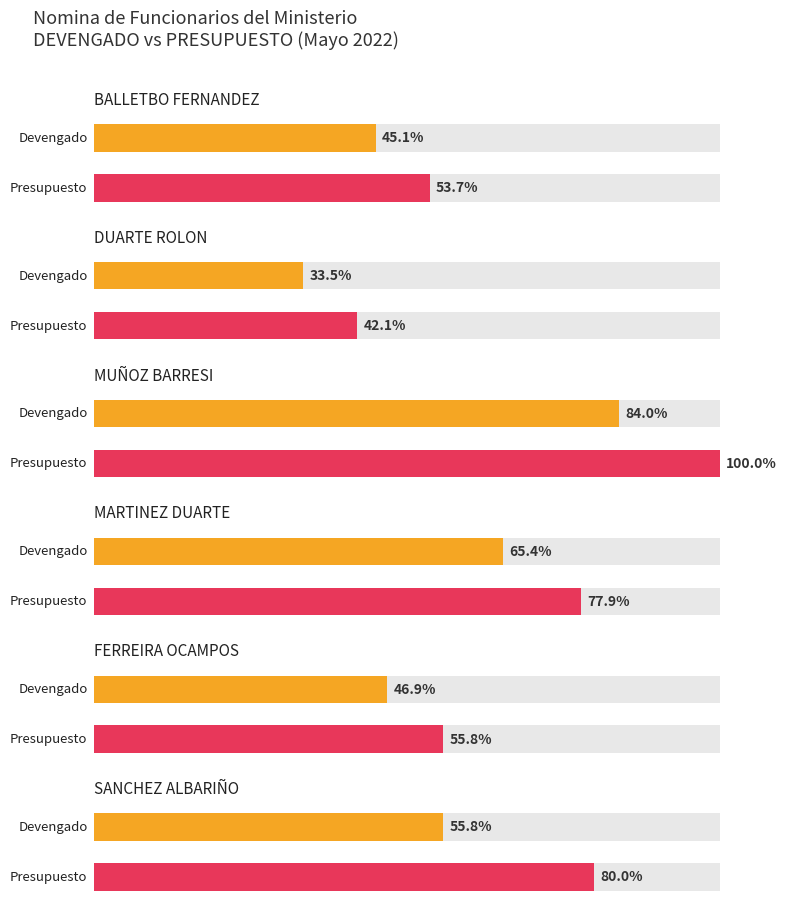

True or false: Average utilization has a value of 12545819 at MUÑOZ BARRESI.

False